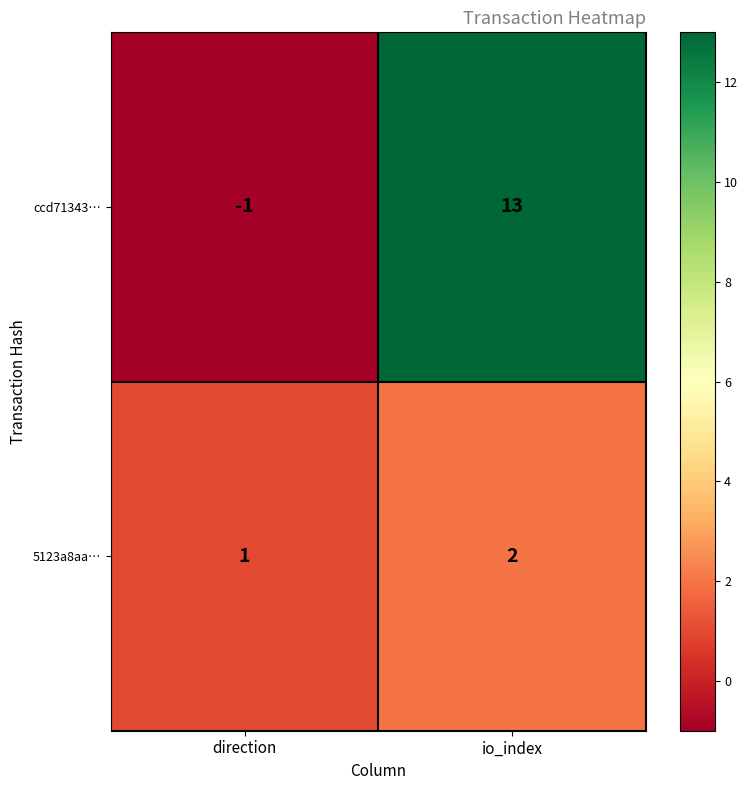

What is the spread (max minus min) of values at direction?

2